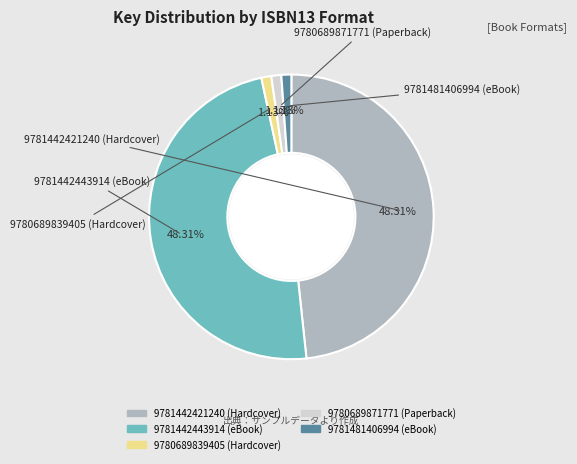

What is the ratio of the value at 9780689871771 (Paperback) to the value at 9780689839405 (Hardcover)?

1.0